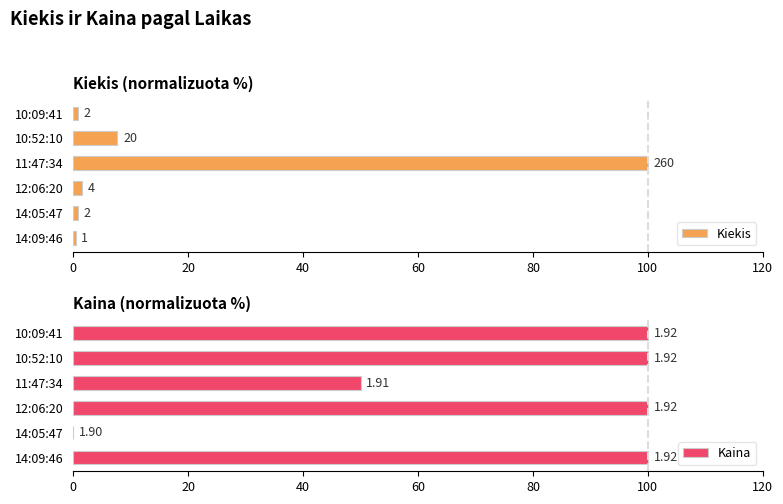

What are all the series names shown in the legend?

Kiekis, Kaina